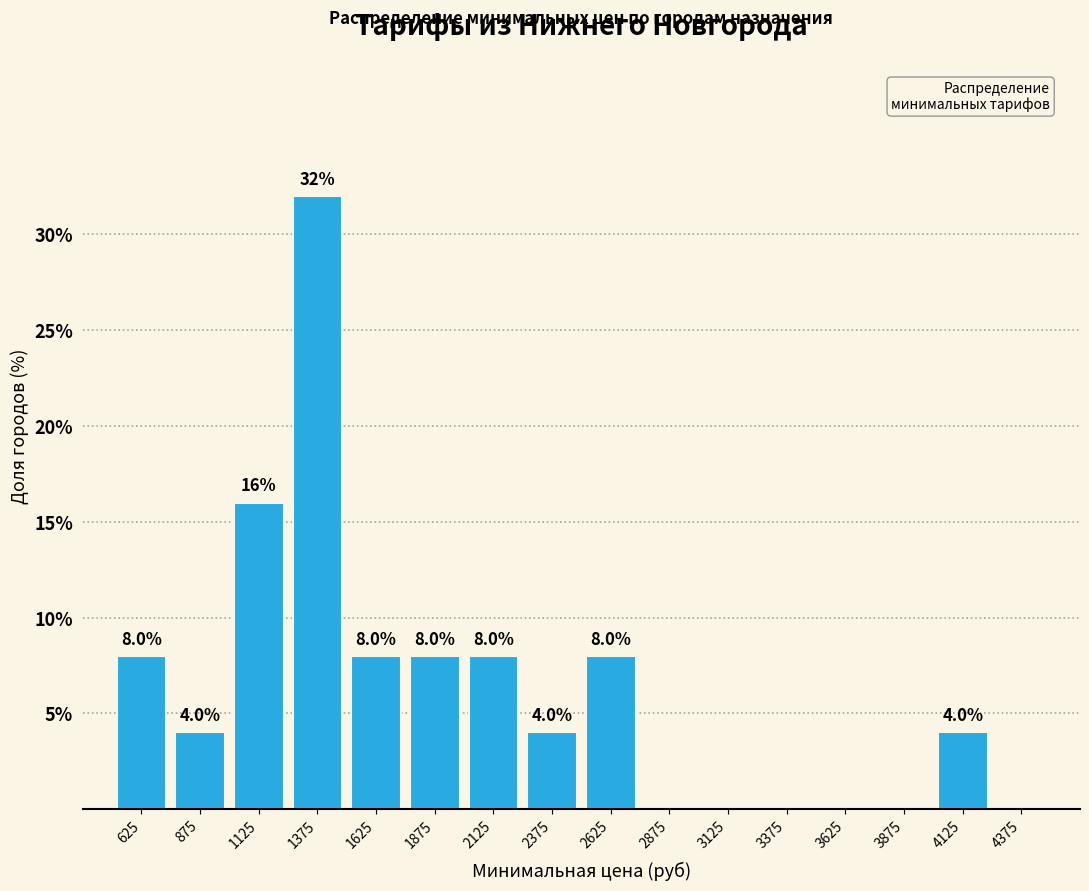

Which range on the x-axis has the tallest bar?

1250 to 1500